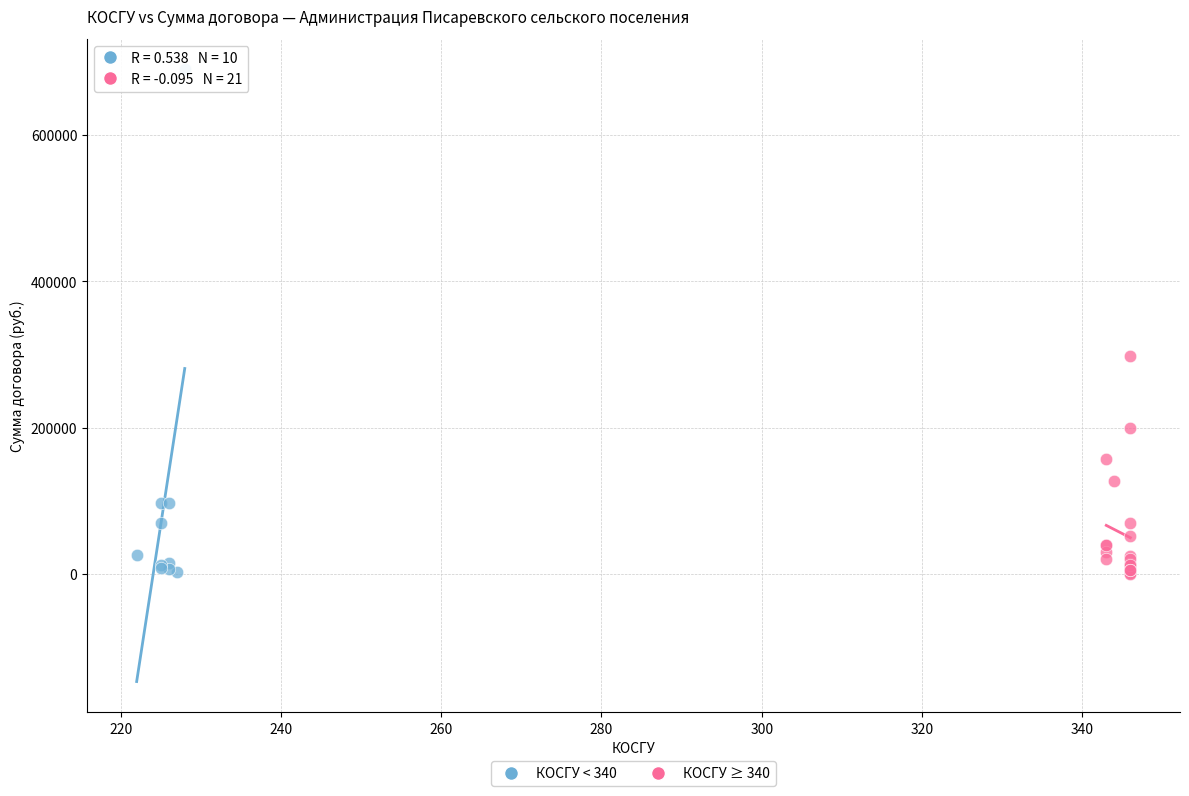

Which series has the widest spread of Y values?

КОСГУ < 340